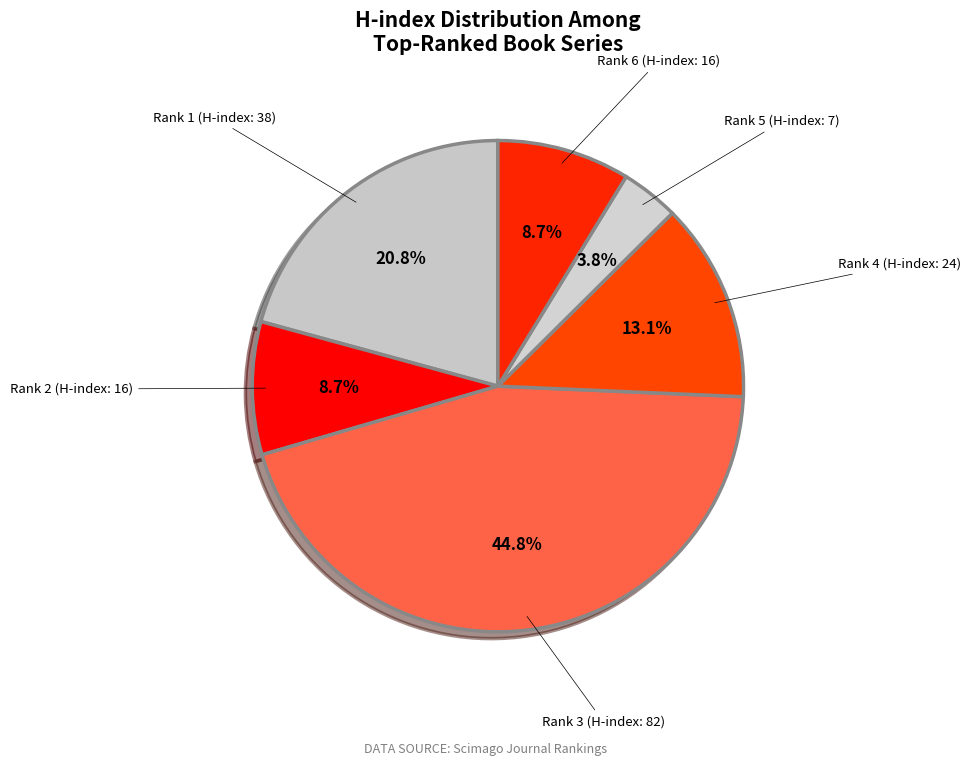

Between Rank 2 (H-index: 16) and Rank 4 (H-index: 24), which is larger?

Rank 4 (H-index: 24)